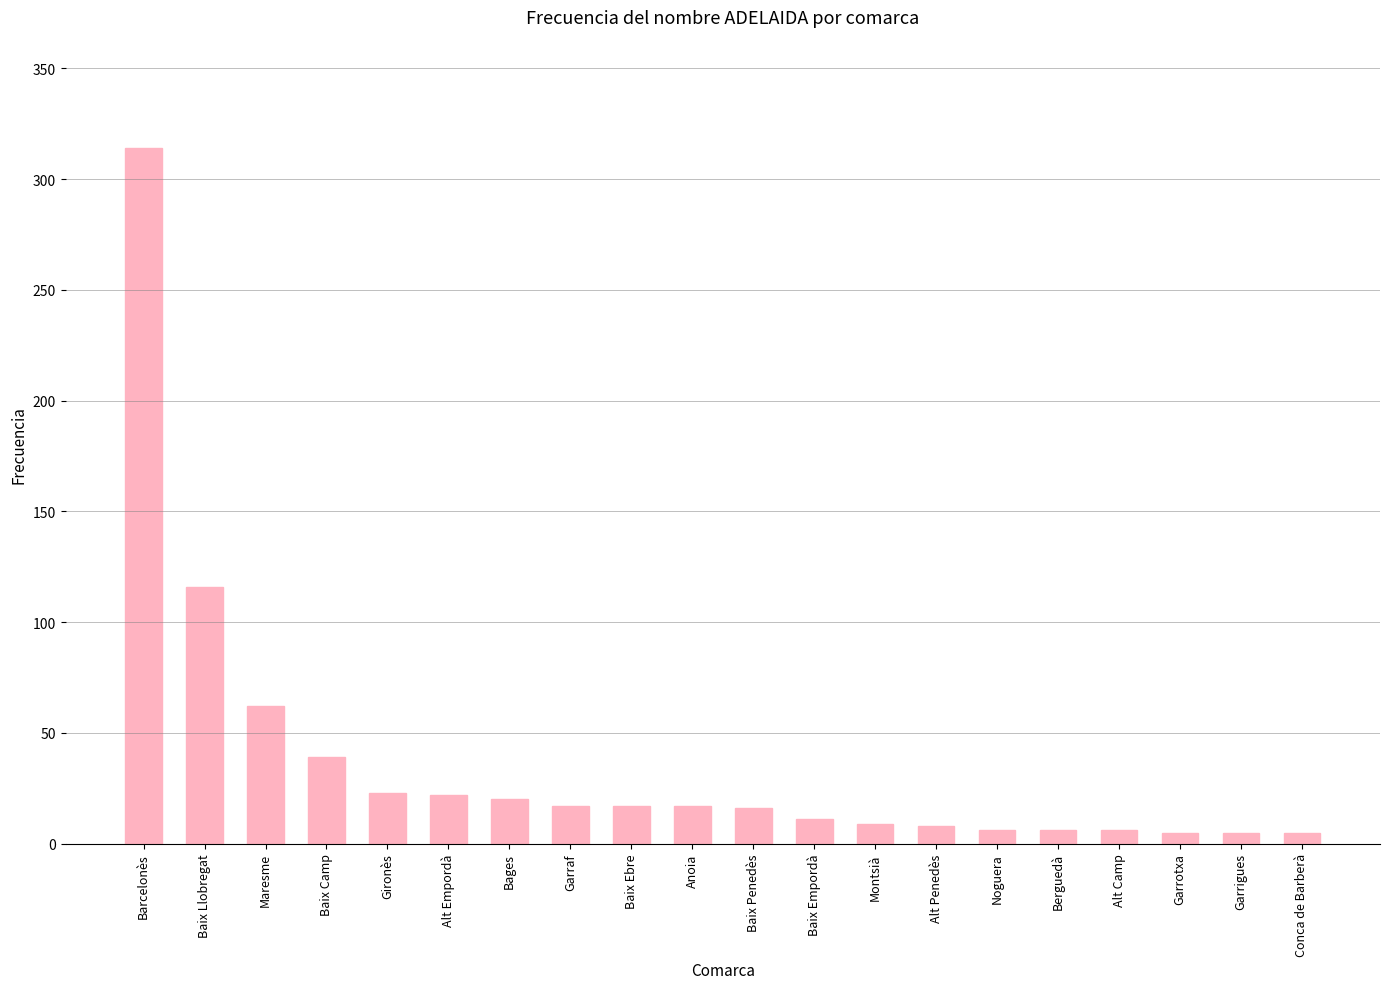

Does the chart contain stacked bars?

No